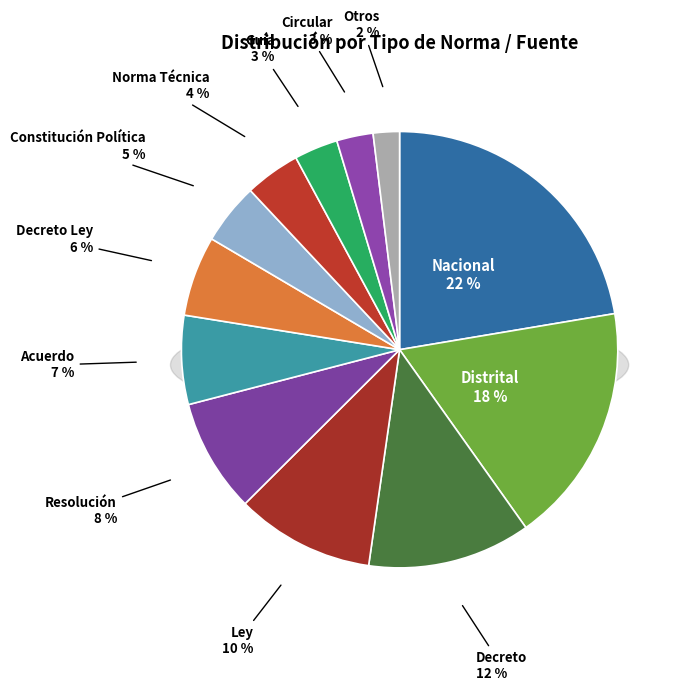

The Resolución slice represents 20% of the pie. True or false?

False